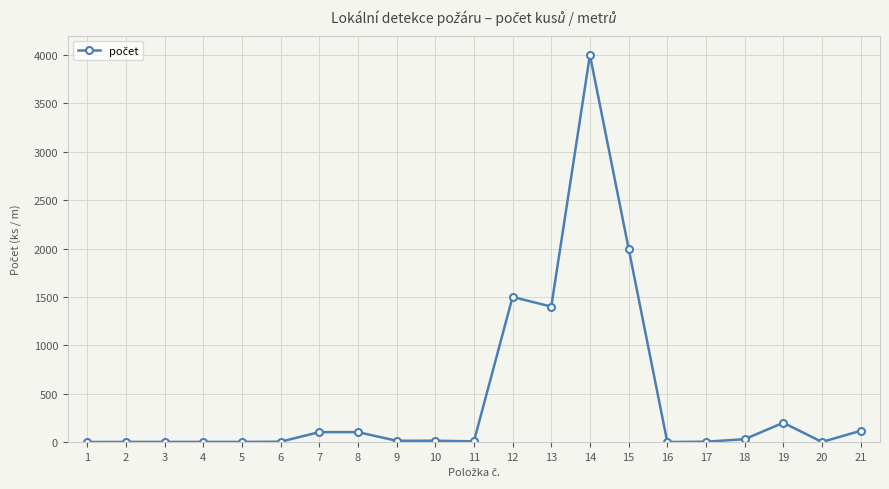

Is it true that the value at 14 is 4000?

True